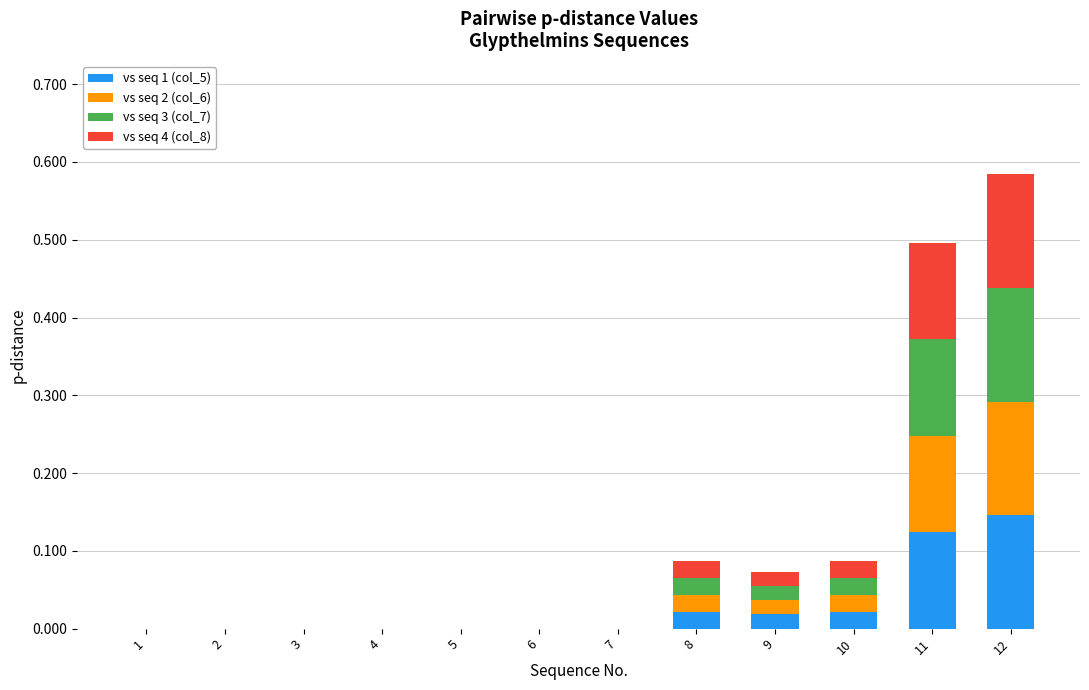

Is it true that vs seq 1 (col_5) equals 0.1 at 6?

False